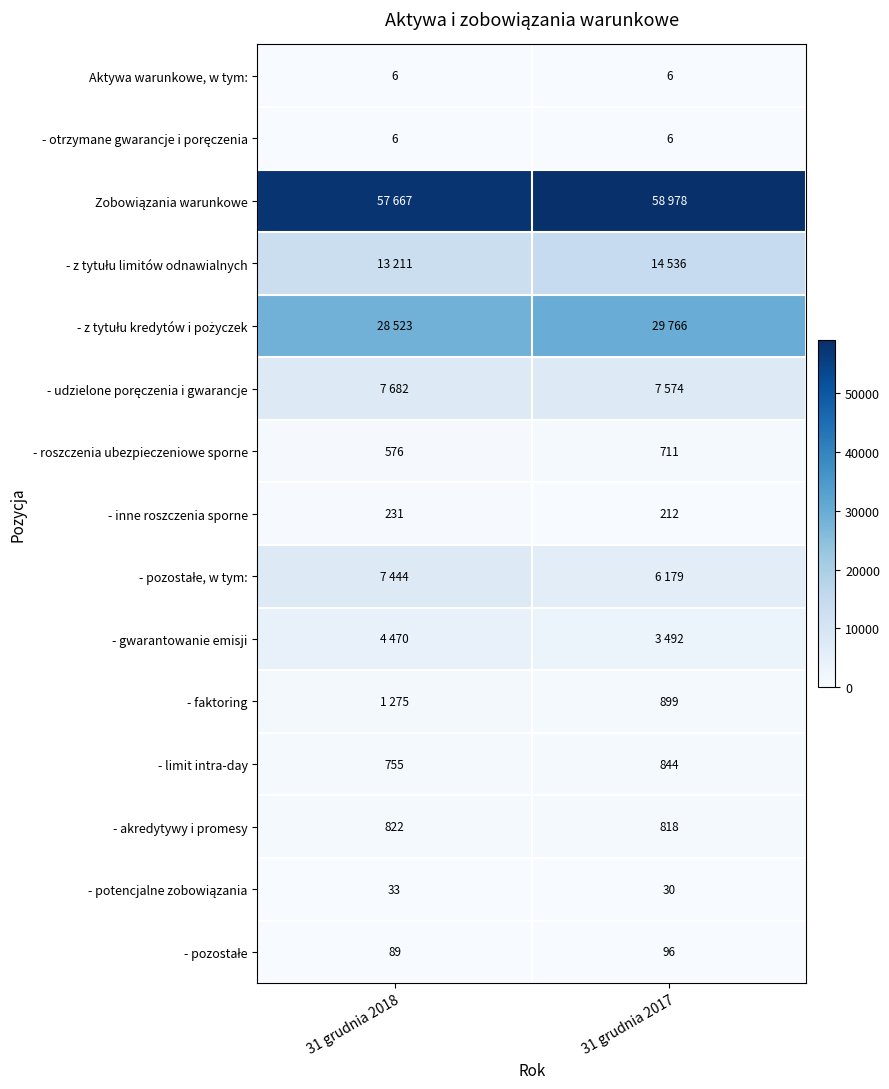

The value of Aktywa warunkowe, w tym: at 31 grudnia 2018 is 6. True or false?

True